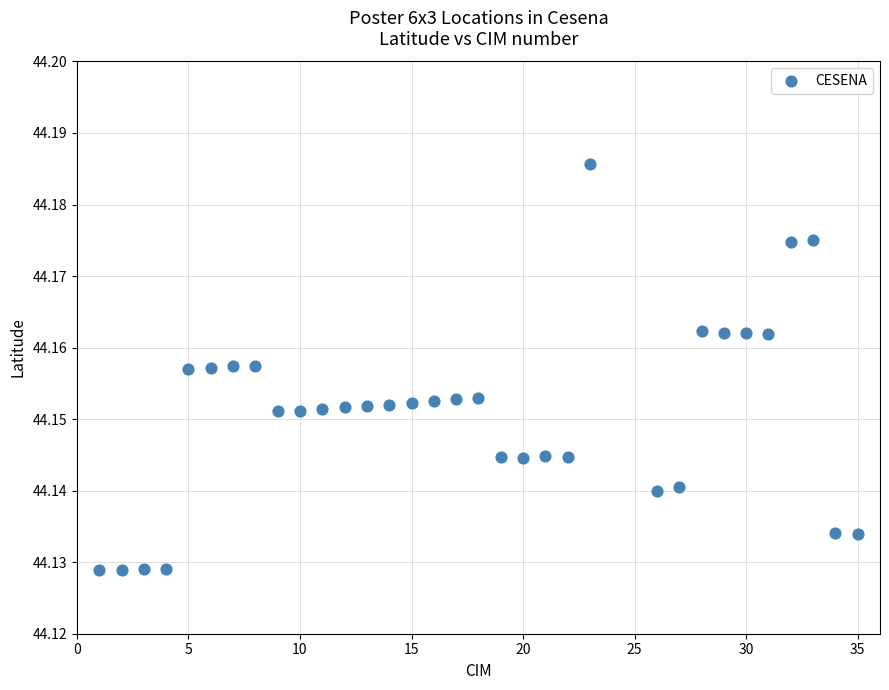

What is the range of X values (max minus min)?

34.0